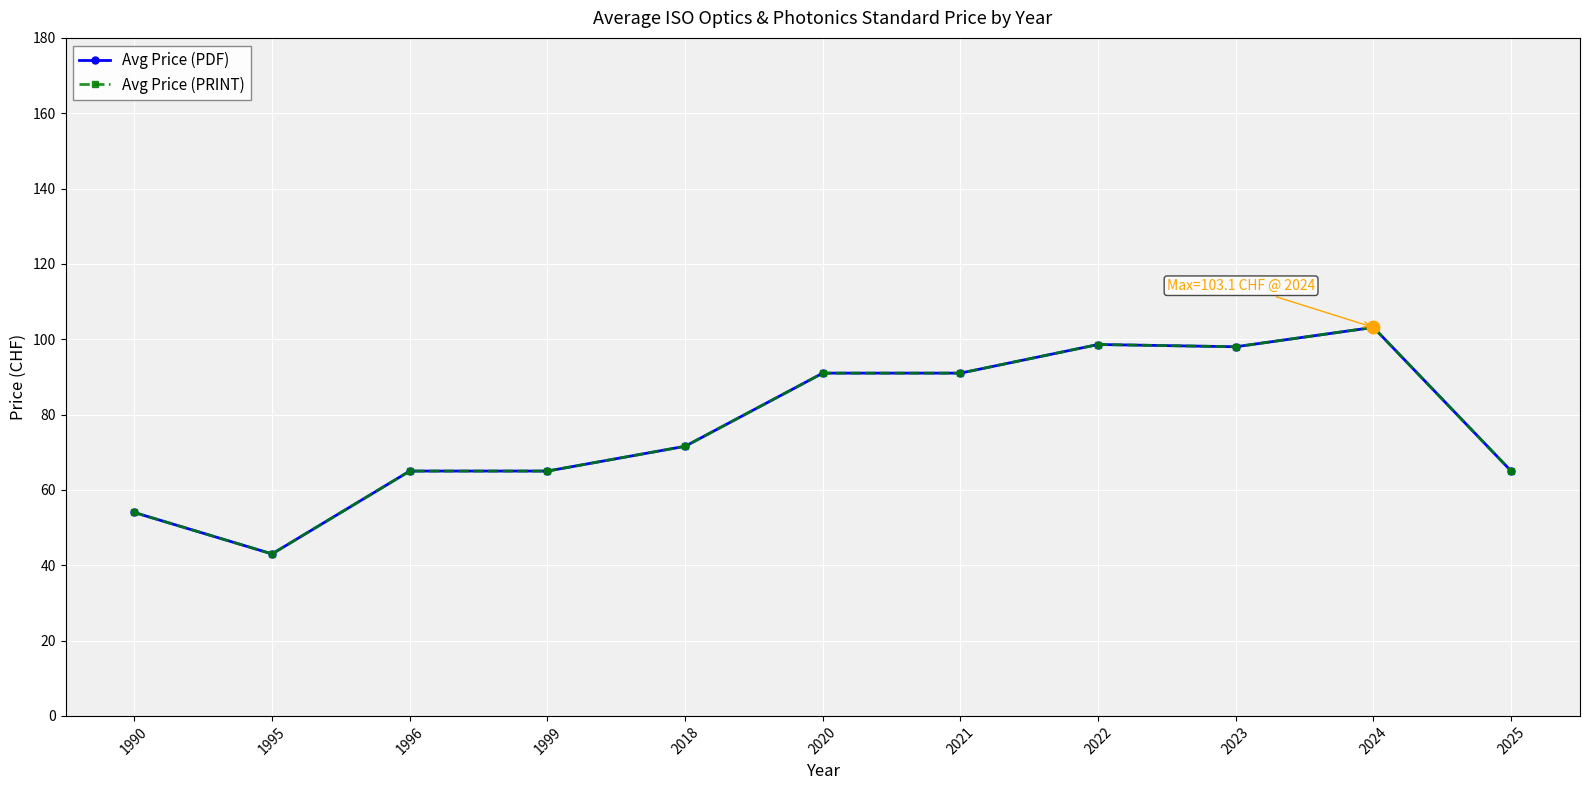

What is the minimum value shown in the chart?

43.0